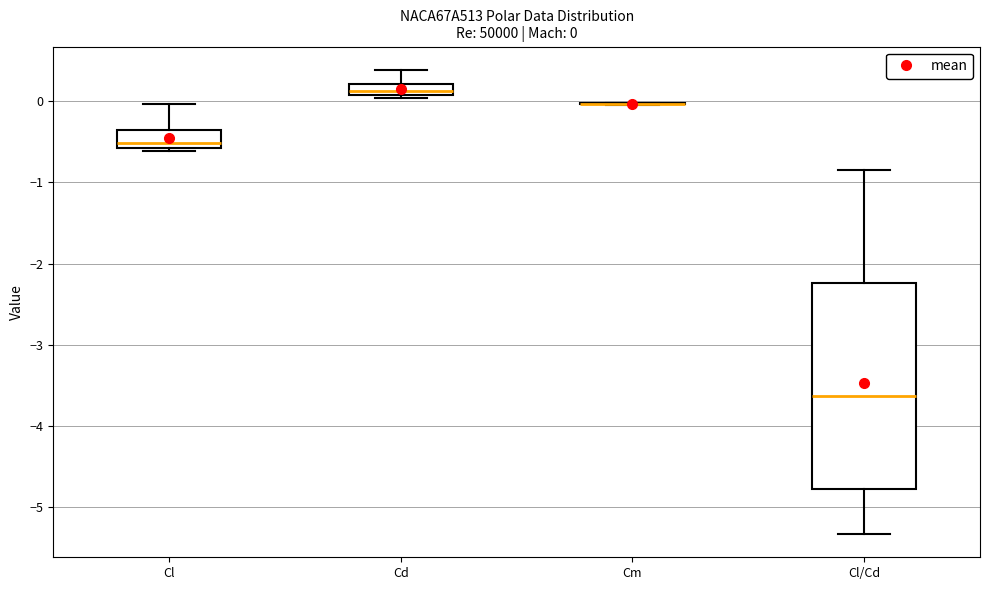

Comparing the boxes themselves (not the whiskers), which one is the tallest?

Cl/Cd